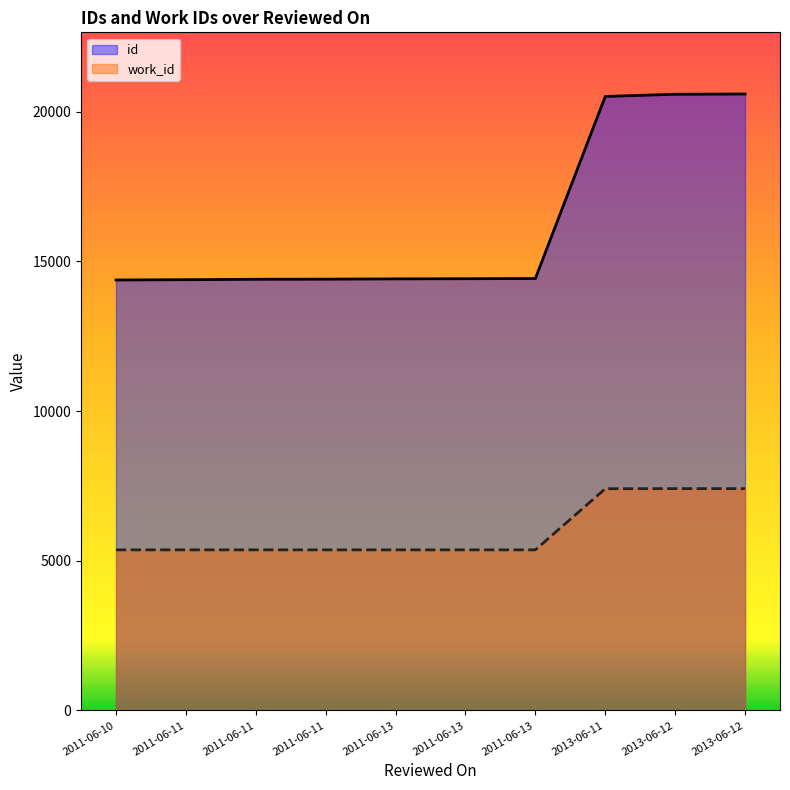

How many lines are shown in the chart?

2